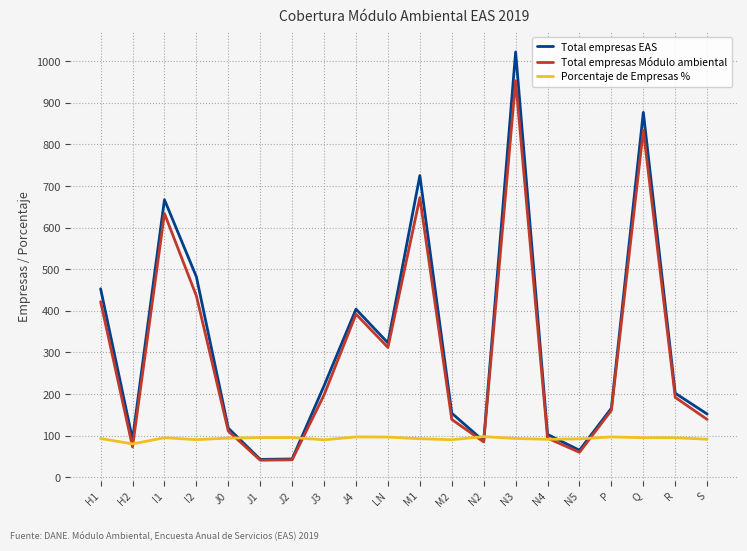

In Porcentaje de Empresas %, how many points are higher than both neighbors (excluding endpoints)?

5